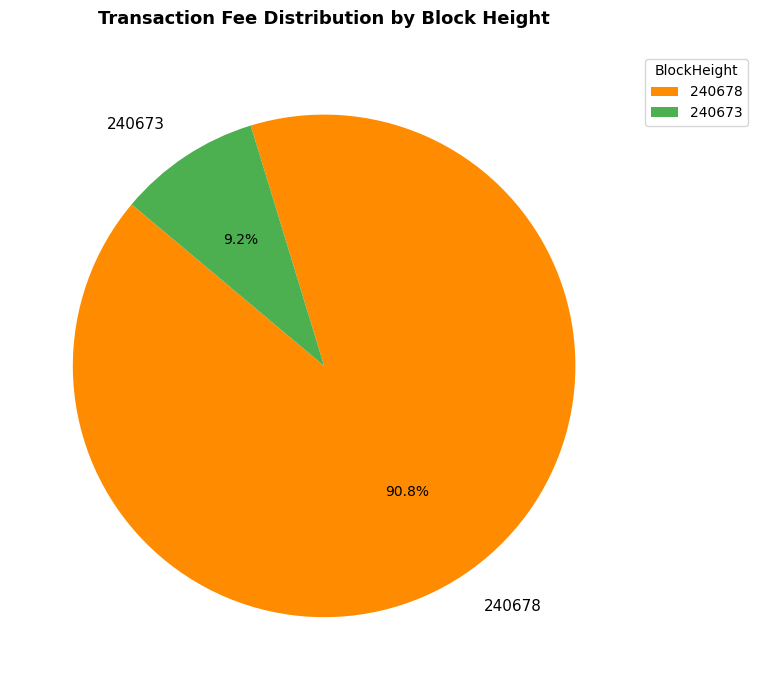

Does 240673 represent more than half of the total?

No